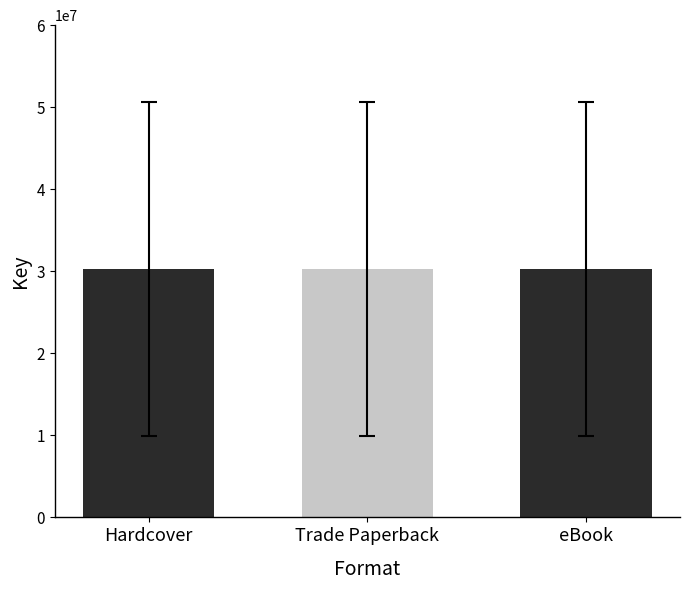

List the labels in order of value, largest first.

Hardcover, eBook, Trade Paperback